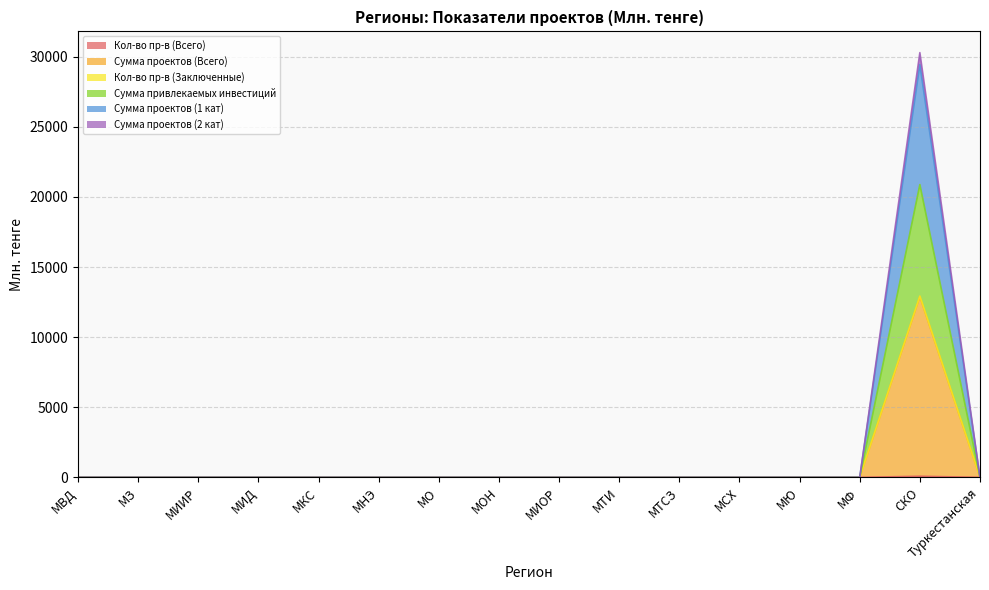

True or false: Сумма проектов (Всего) and Кол-во пр-в (Заключенные) cross at least once.

False